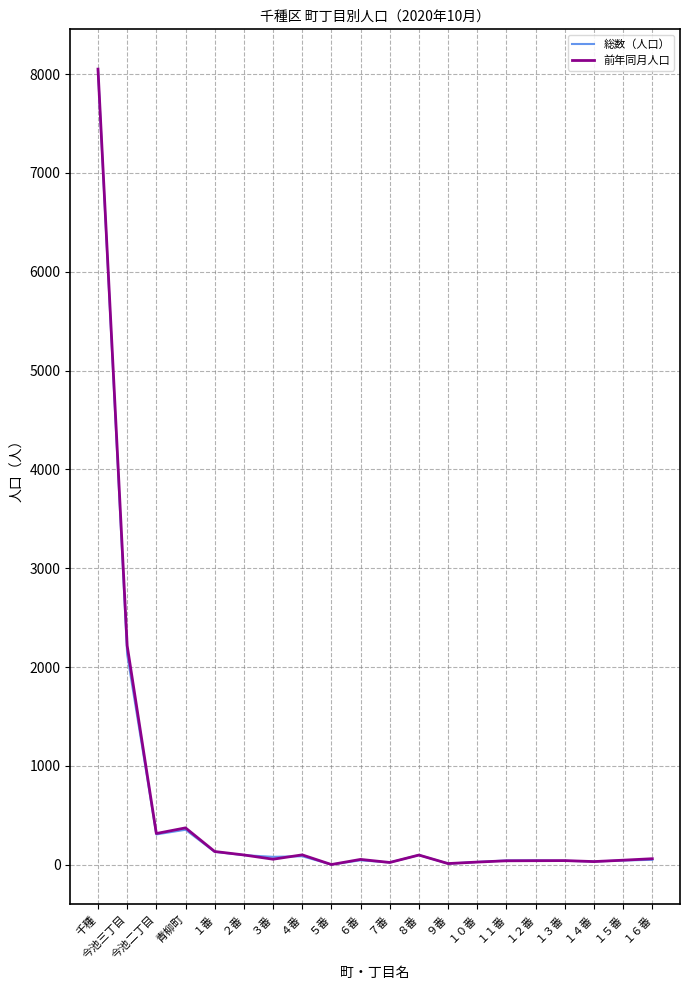

At which label does 総数（人口） first exceed 50?

千種